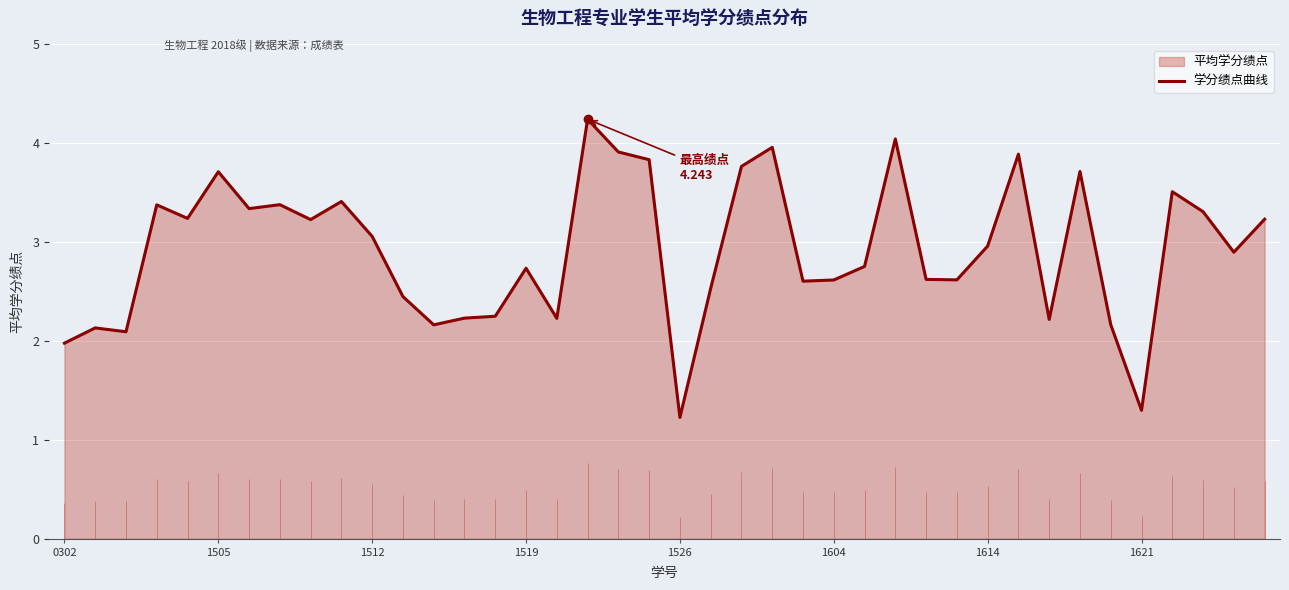

How many lines are shown in the chart?

1